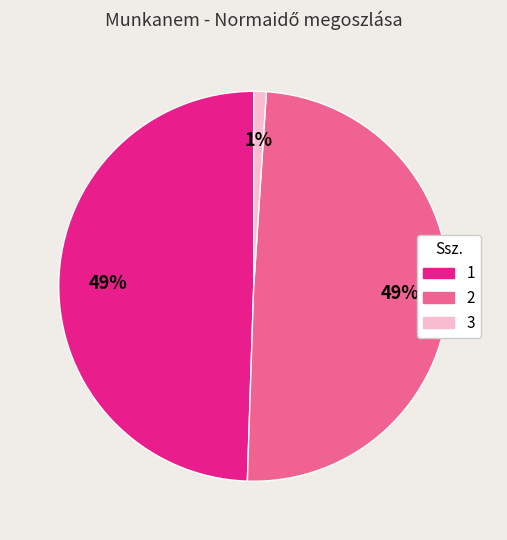

Between 3 and 2, which is larger?

2